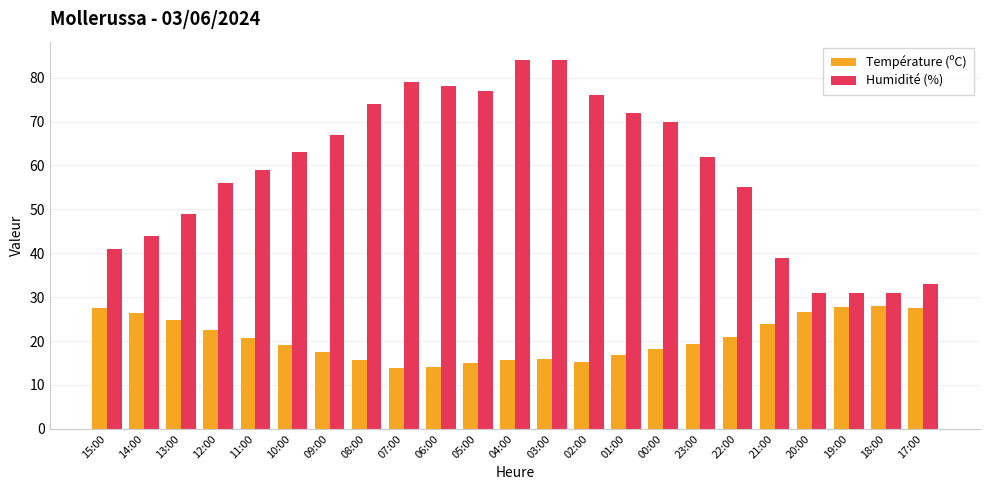

How many bars are there in each group?

2